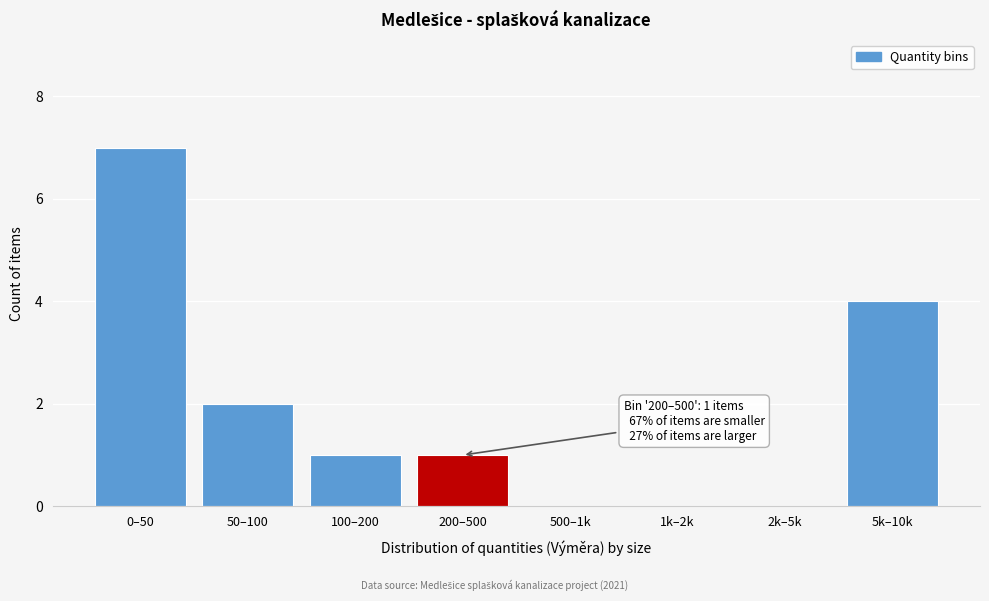

Reading left to right, extract all data points from this chart.

0–50=7	50–100=2	100–200=1	200–500=1	500–1k=0	1k–2k=0	2k–5k=0	5k–10k=4